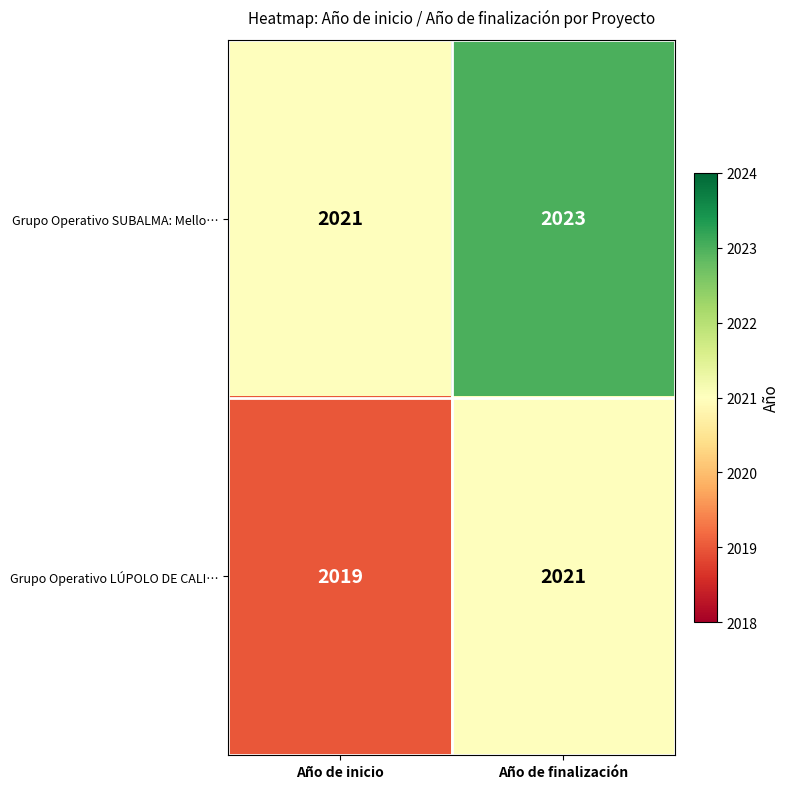

Count the number of data series in this chart.

2